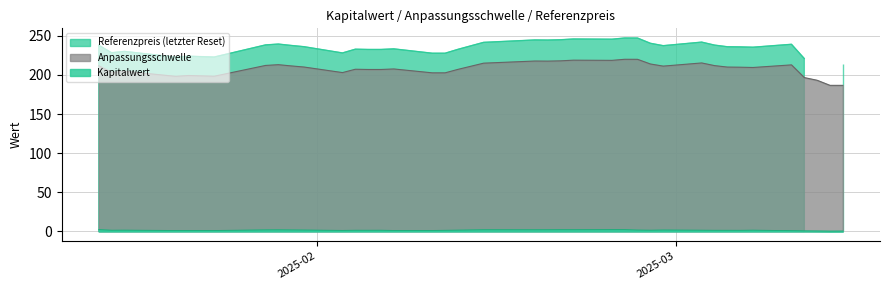

Which has a higher value, 2025-02-10 or 2025-03-04?

2025-03-04